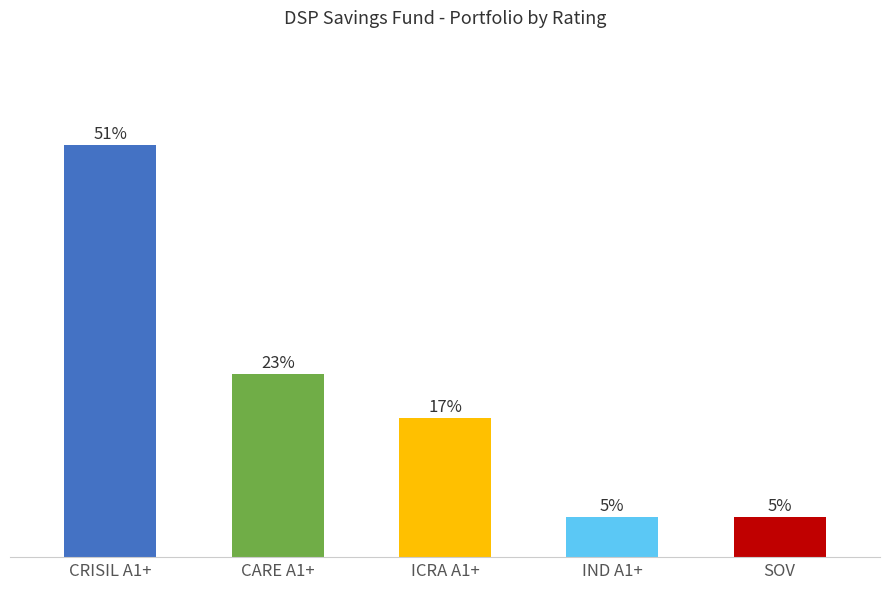

Are the bars horizontal?

No